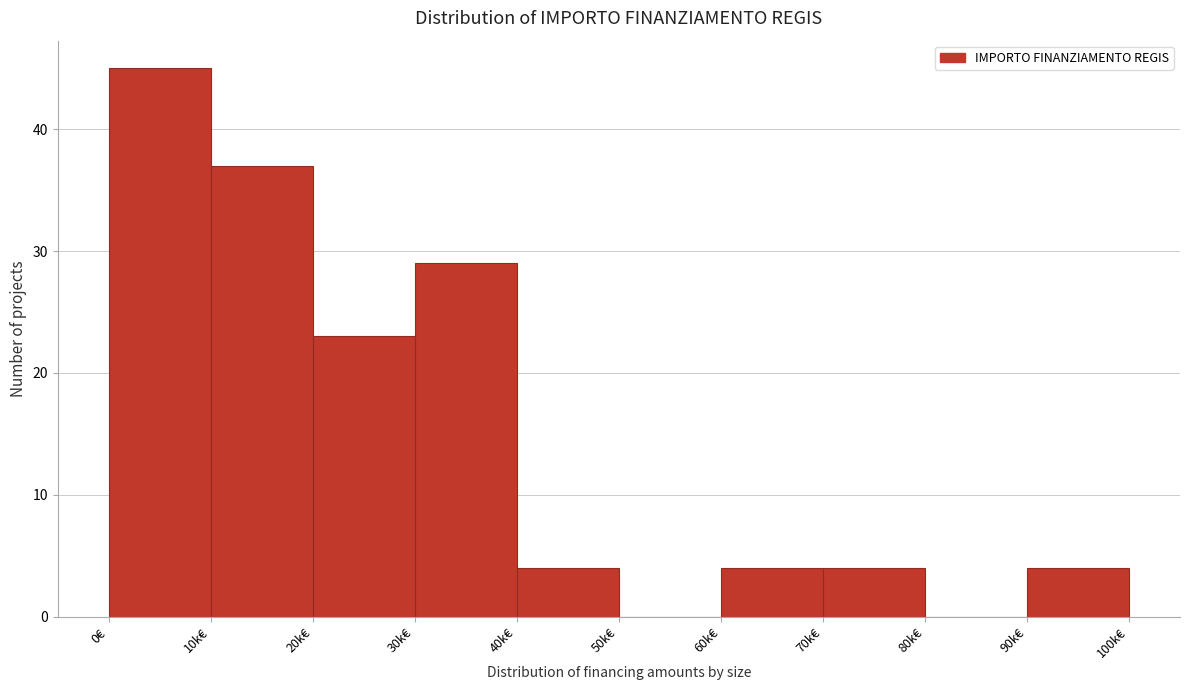

Reading left to right, list all the values displayed in this chart.

0€=45	10k€=37	20k€=23	30k€=29	40k€=4	50k€=0	60k€=4	70k€=4	80k€=0	90k€=4